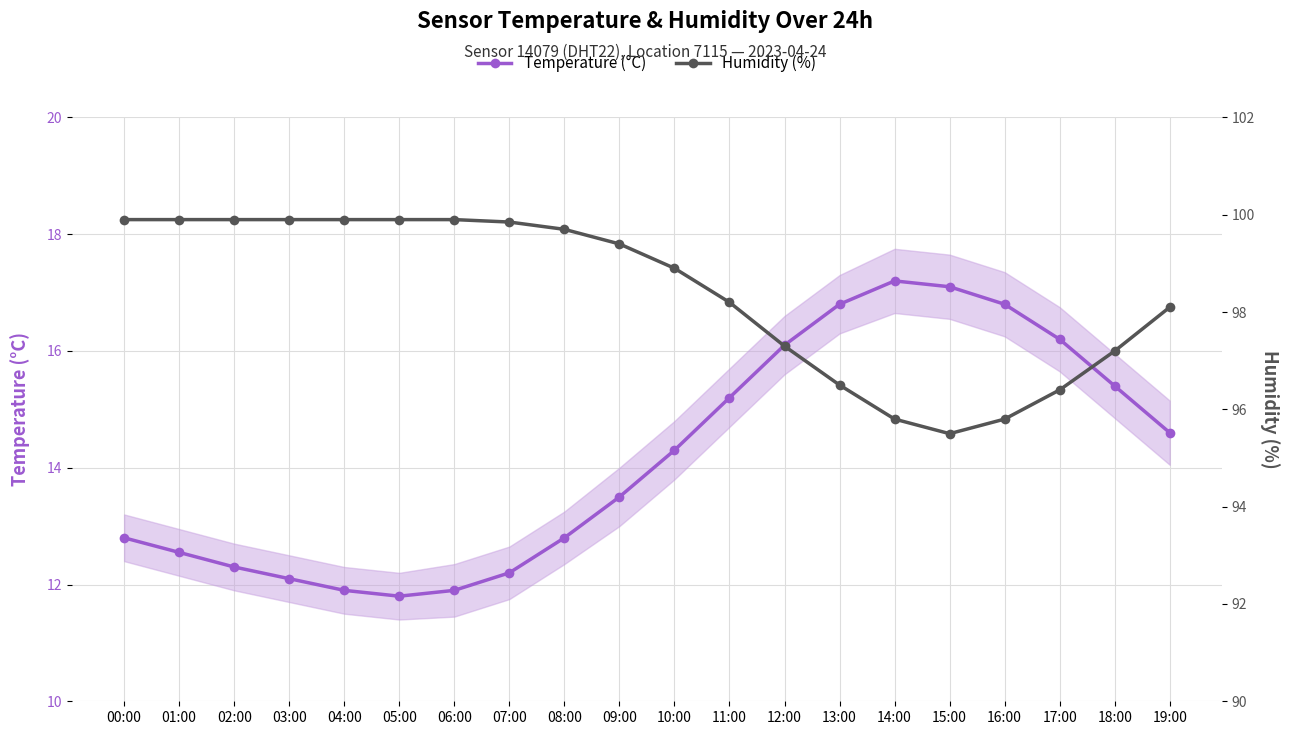

Where is the first local minimum for Humidity (%)?

15:00